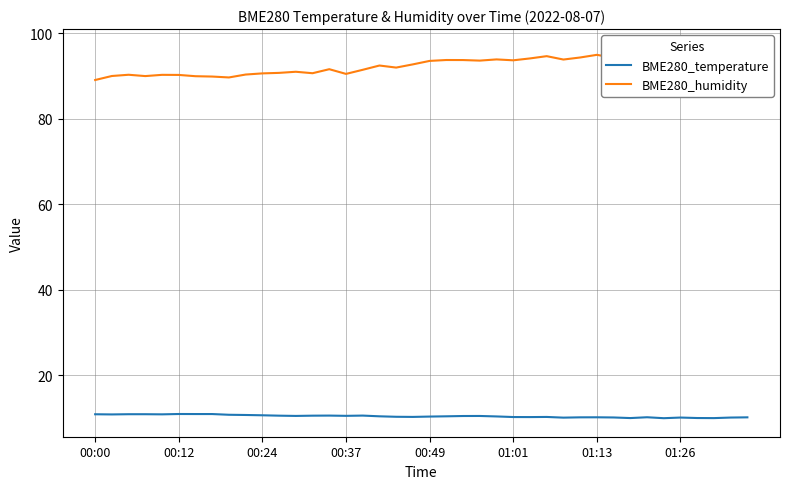

What are all the series names shown in the legend?

BME280_temperature, BME280_humidity